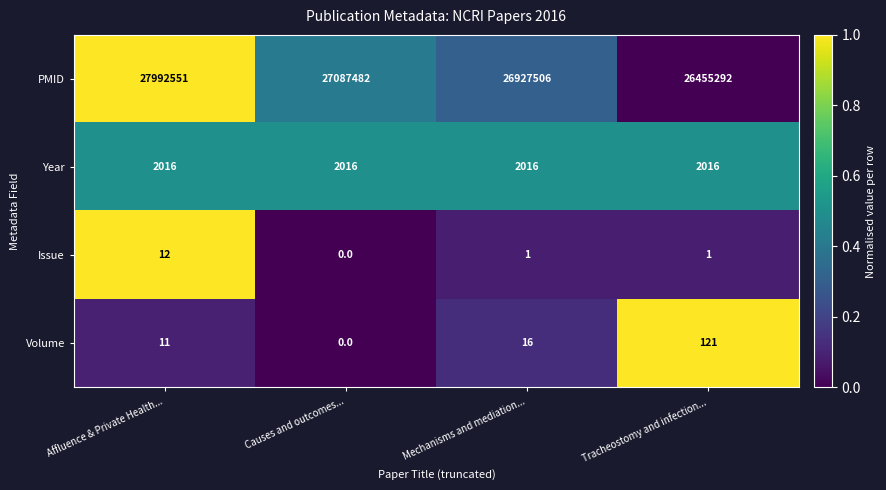

Rank the series by their maximum value, from highest to lowest.

PMID, Year, Volume, Issue